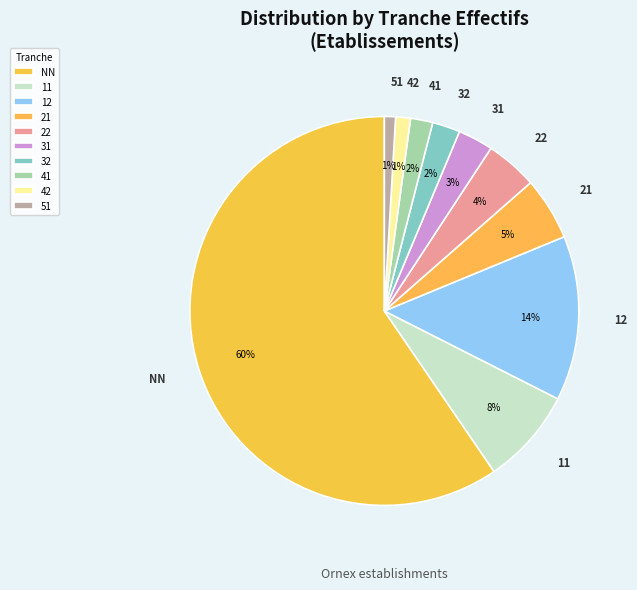

Which slice is the largest?

NN